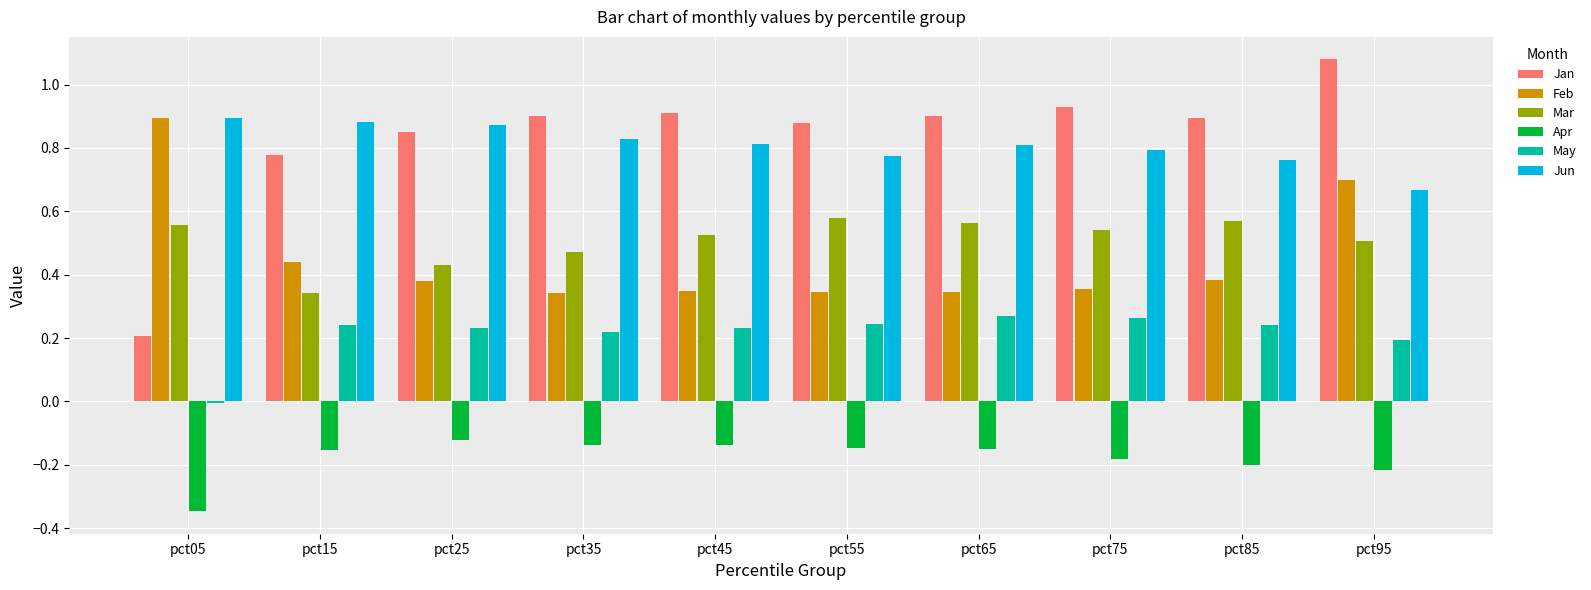

At pct15, list the series in order from largest to smallest.

Jun, Jan, Feb, Mar, May, Apr